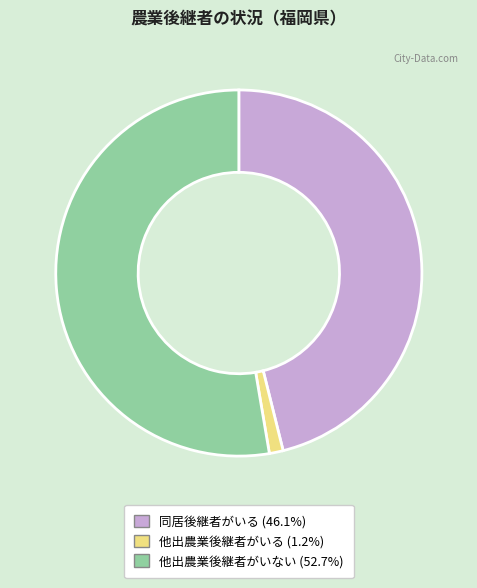

Is the sum of 他出農業後継者がいる (1.2%) and 同居後継者がいる (46.1%) greater than half?

No